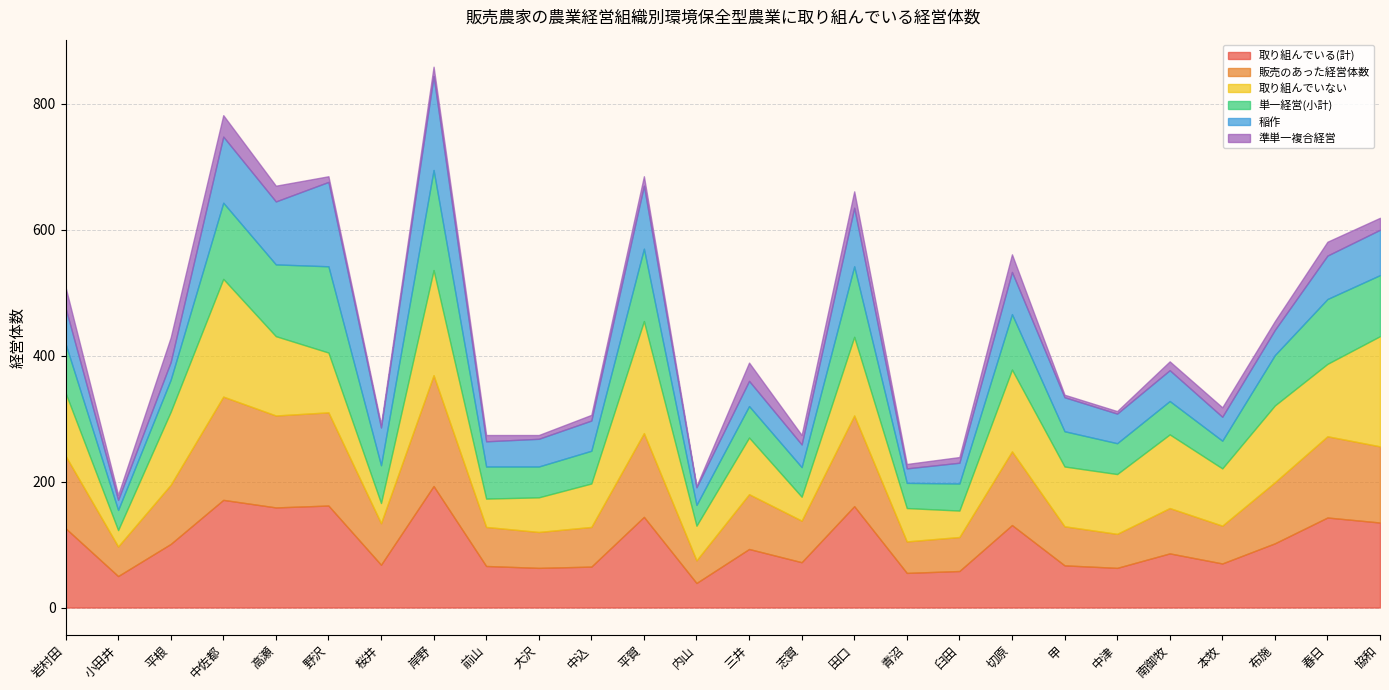

At how many categories does at least one series exceed 20?

26